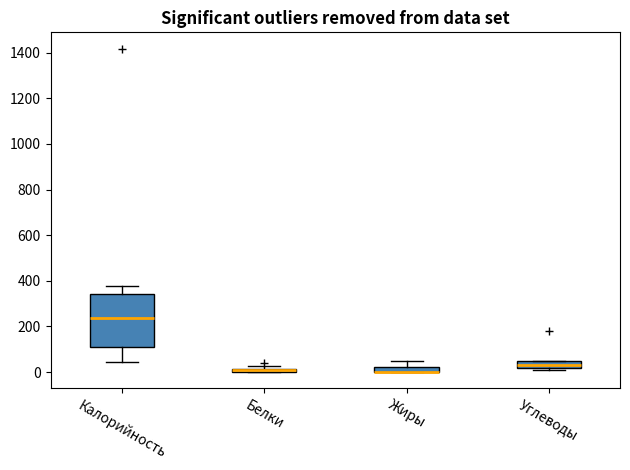

Where is the lower edge of the box for Белки on the y-axis? The values are not printed on the chart, so give them approximately, as read against the axis.

0